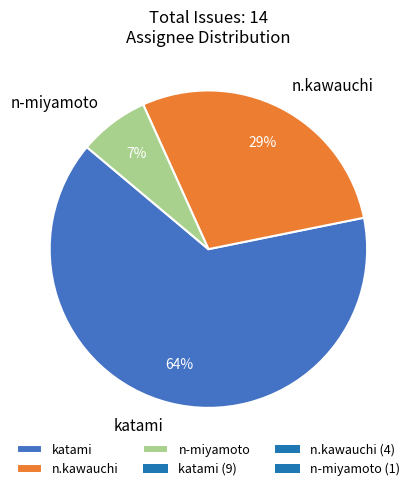

Which category has the smallest portion of the pie?

n-miyamoto